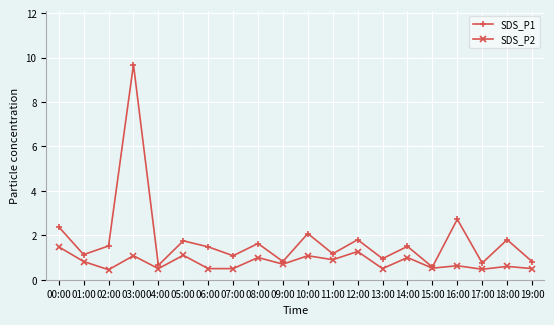

At how many categories does at least one series exceed 1?

14